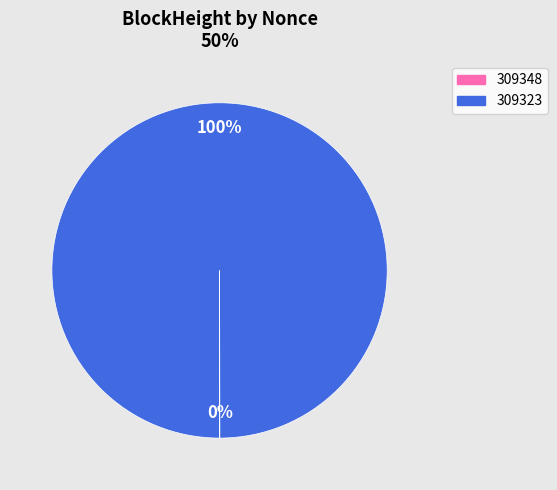

The 309323 slice represents 100% of the pie. True or false?

True